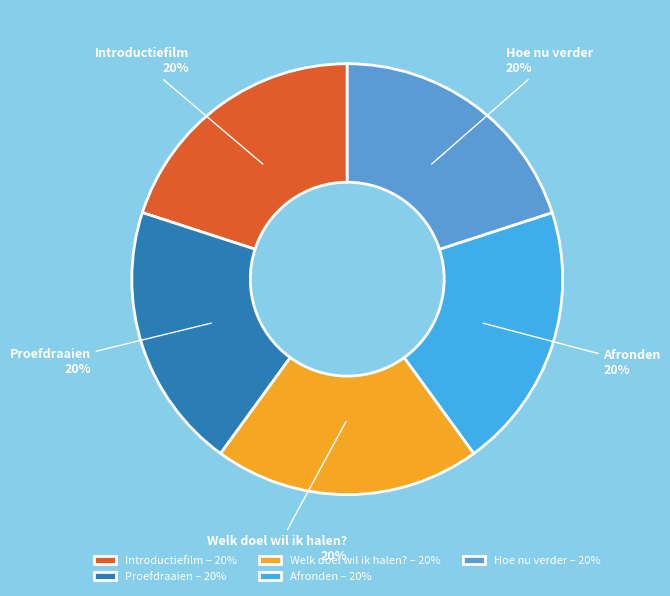

What percentage is the Hoe nu verder slice, to the nearest percent?

20%